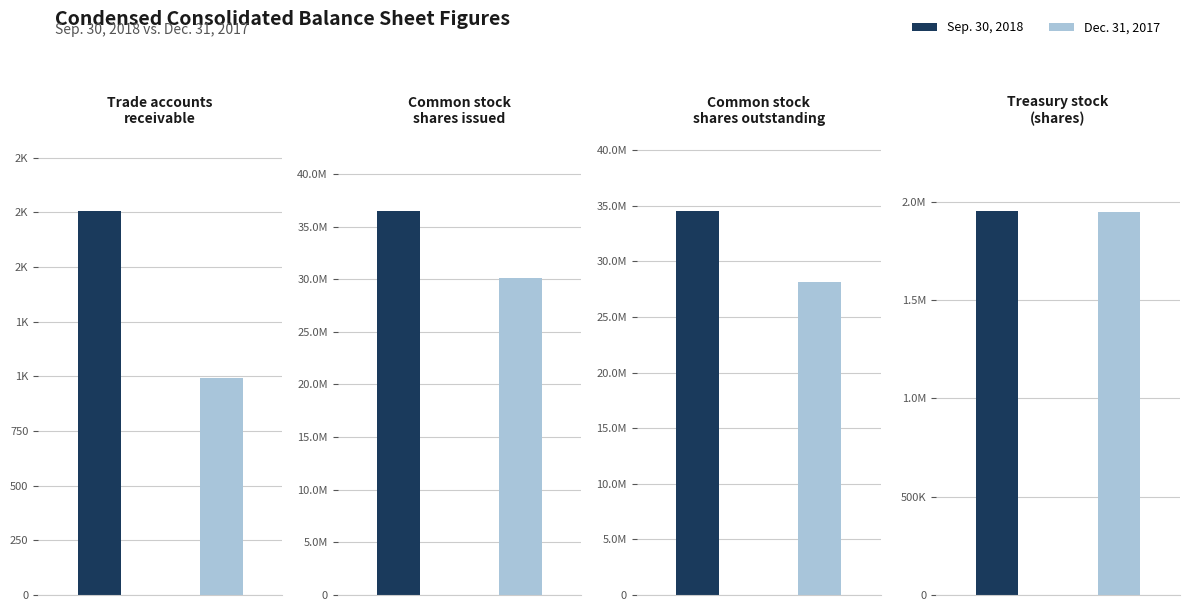

What position from the right is Treasury stock
(shares)?

1